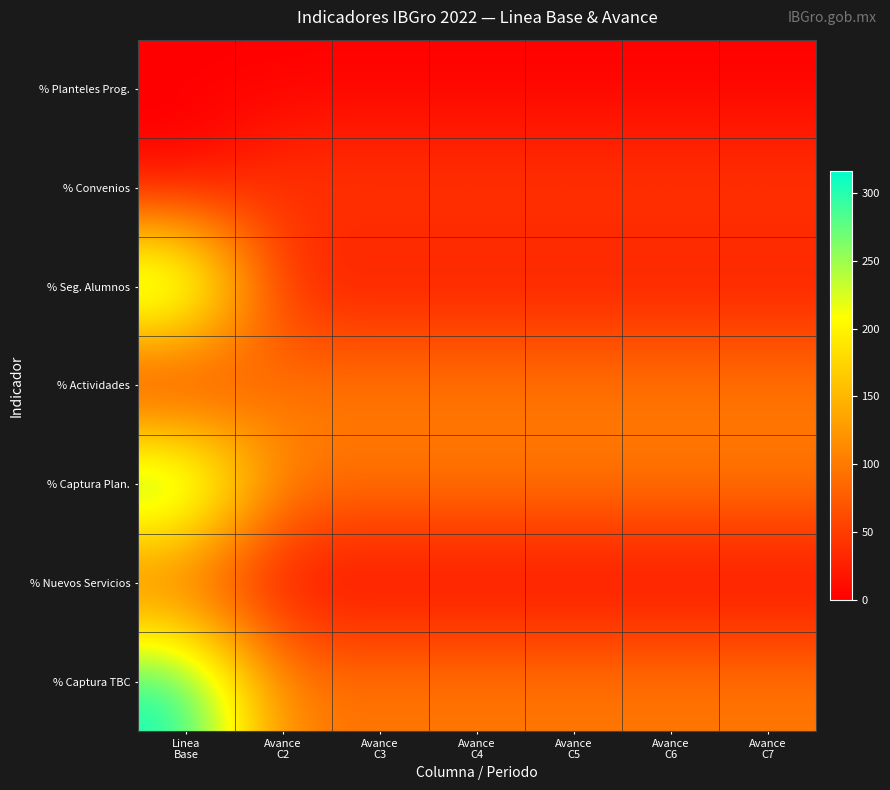

Between Avance
C3 and Avance
C4, which is larger?

Avance
C3